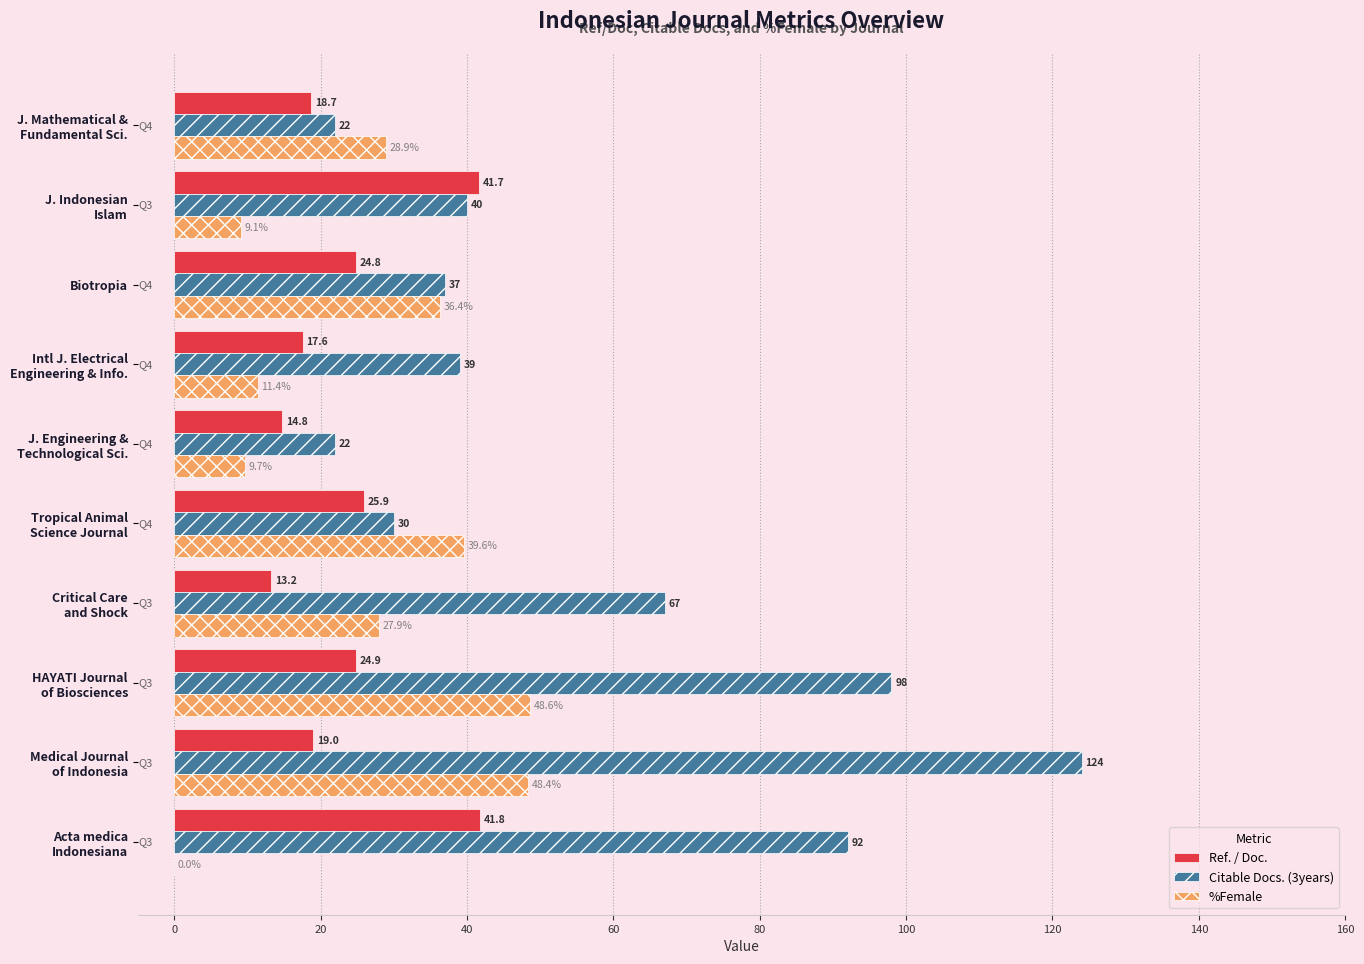

Read the Ref. / Doc. value at Biotropia.

24.8